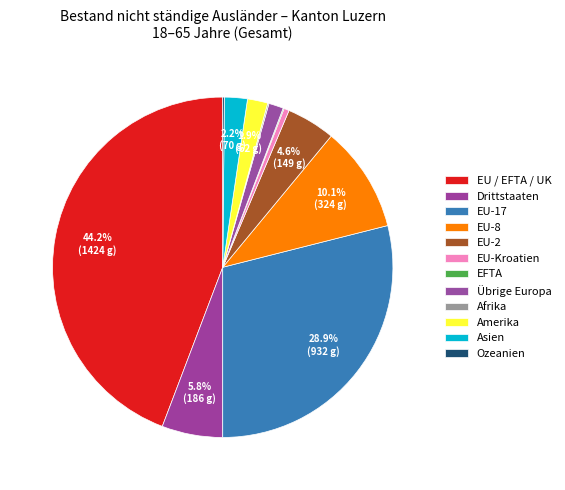

Between EU / EFTA / UK and Ozeanien, which is larger?

EU / EFTA / UK